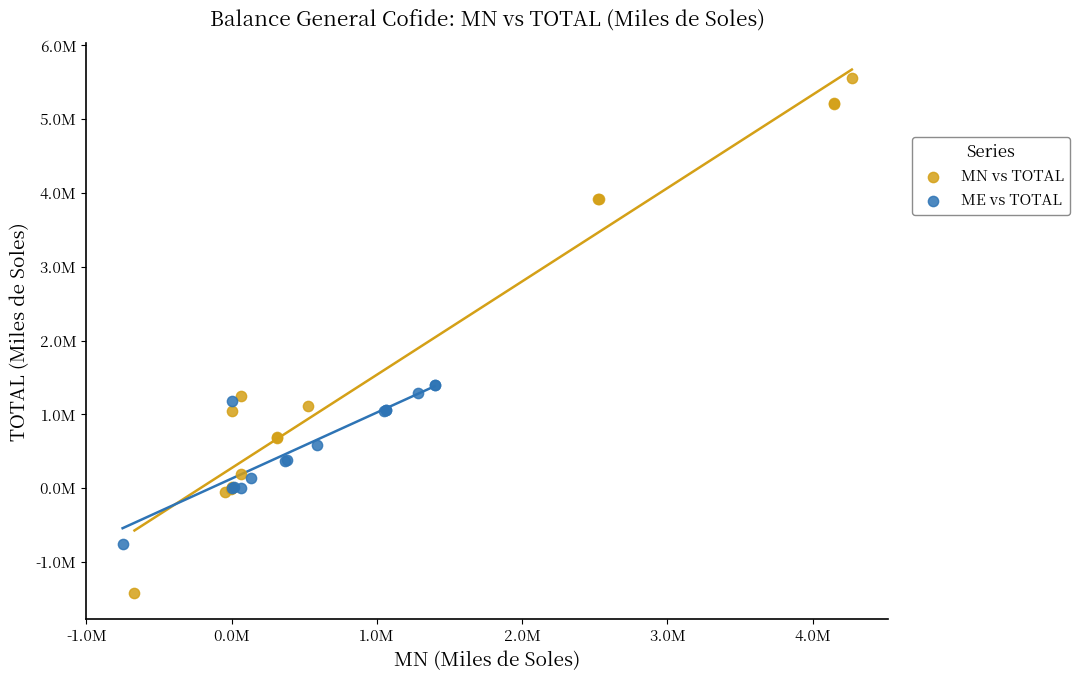

What are all the series names shown in the legend?

MN vs TOTAL, ME vs TOTAL